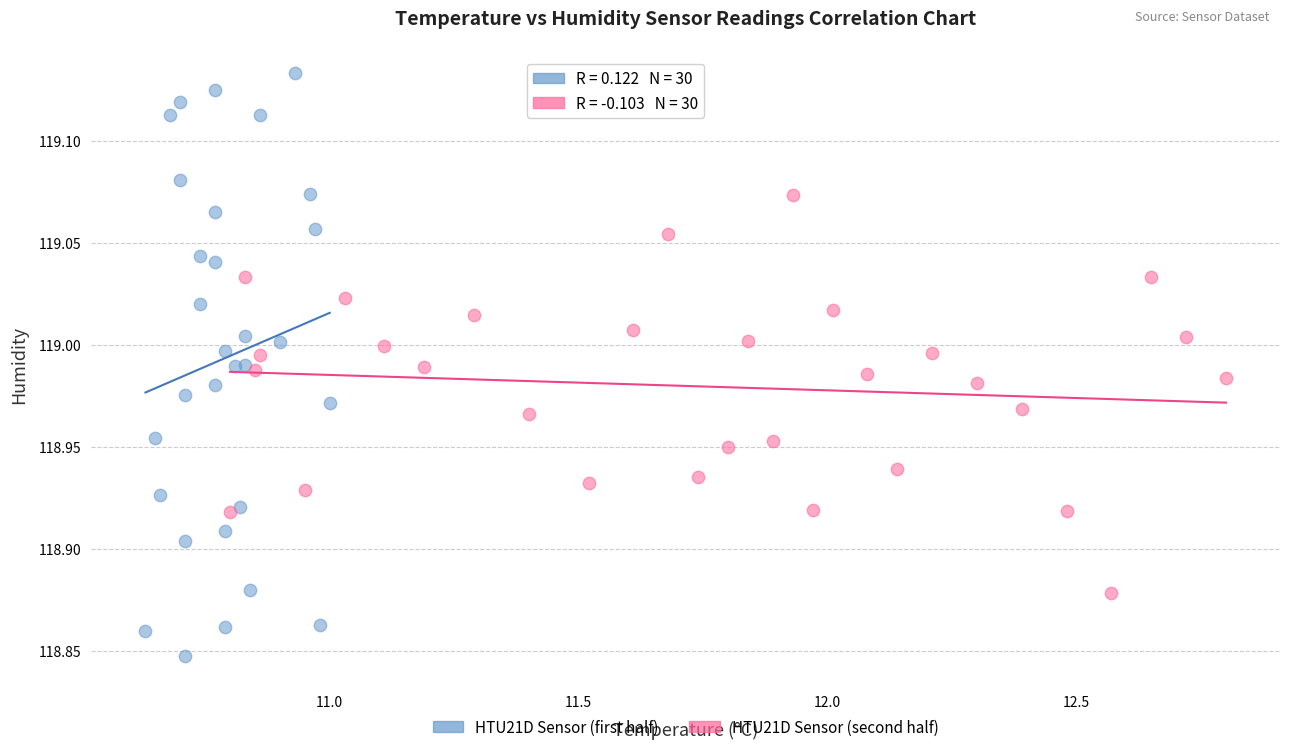

Which series reaches the minimum Y coordinate?

HTU21D Sensor (first half)